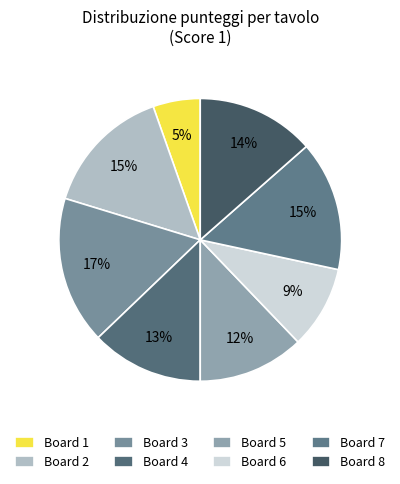

Does Board 1 represent more than half of the total?

No